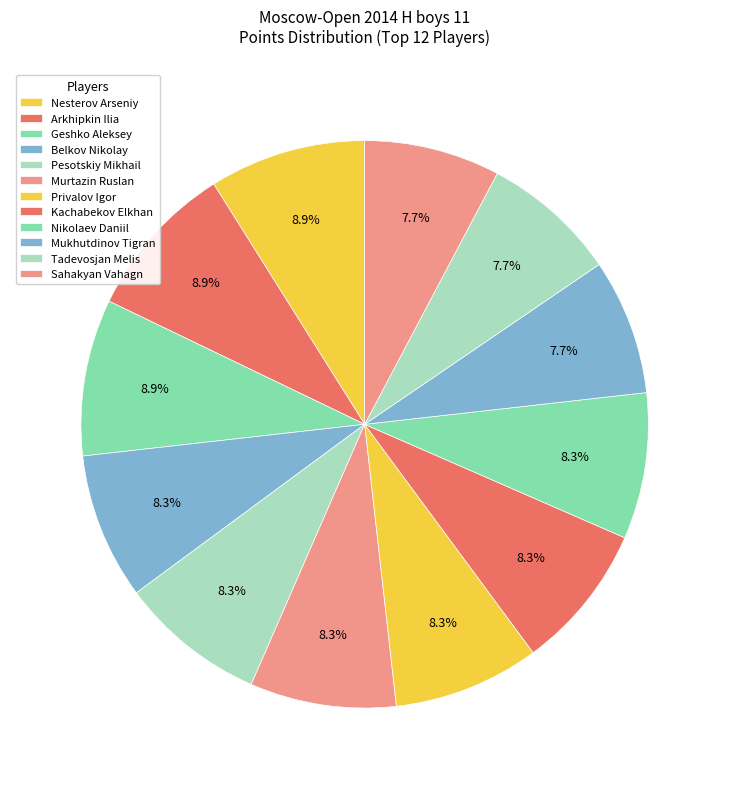

Count the number of slices in the pie.

12